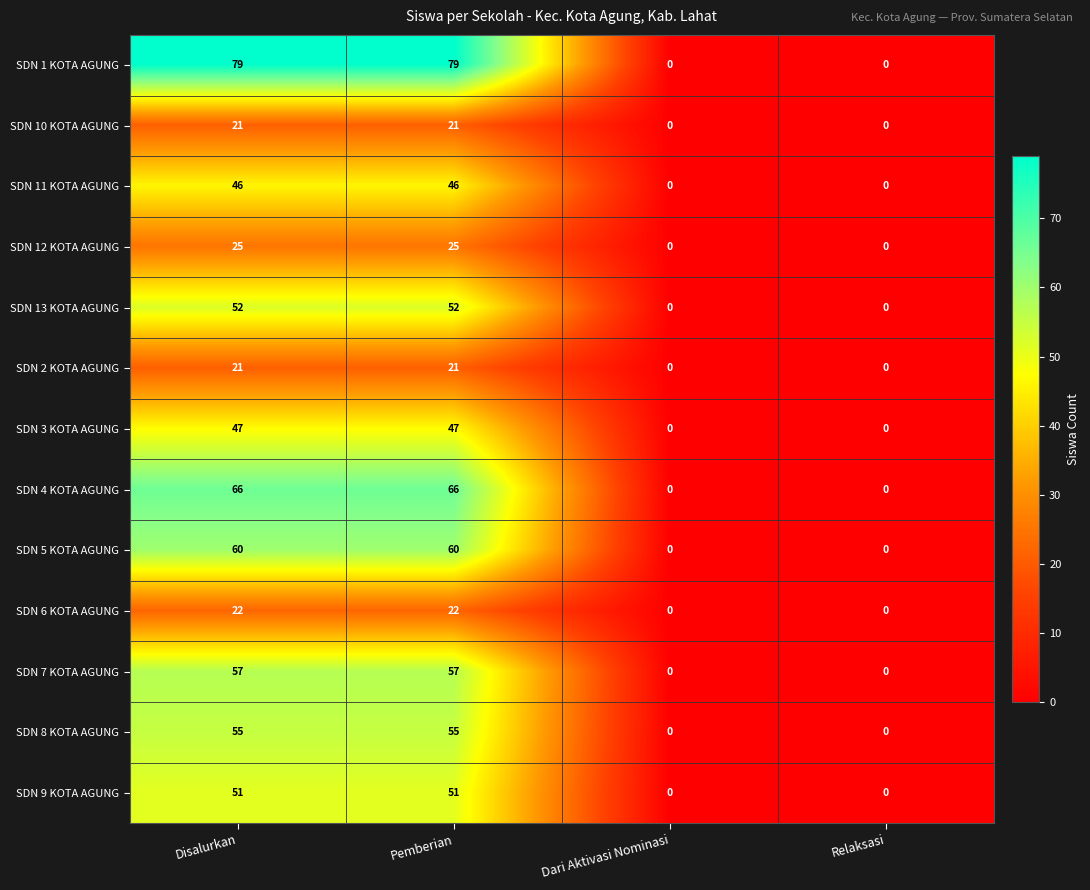

Which series changed the most between Pemberian and Dari Aktivasi Nominasi?

SDN 1 KOTA AGUNG